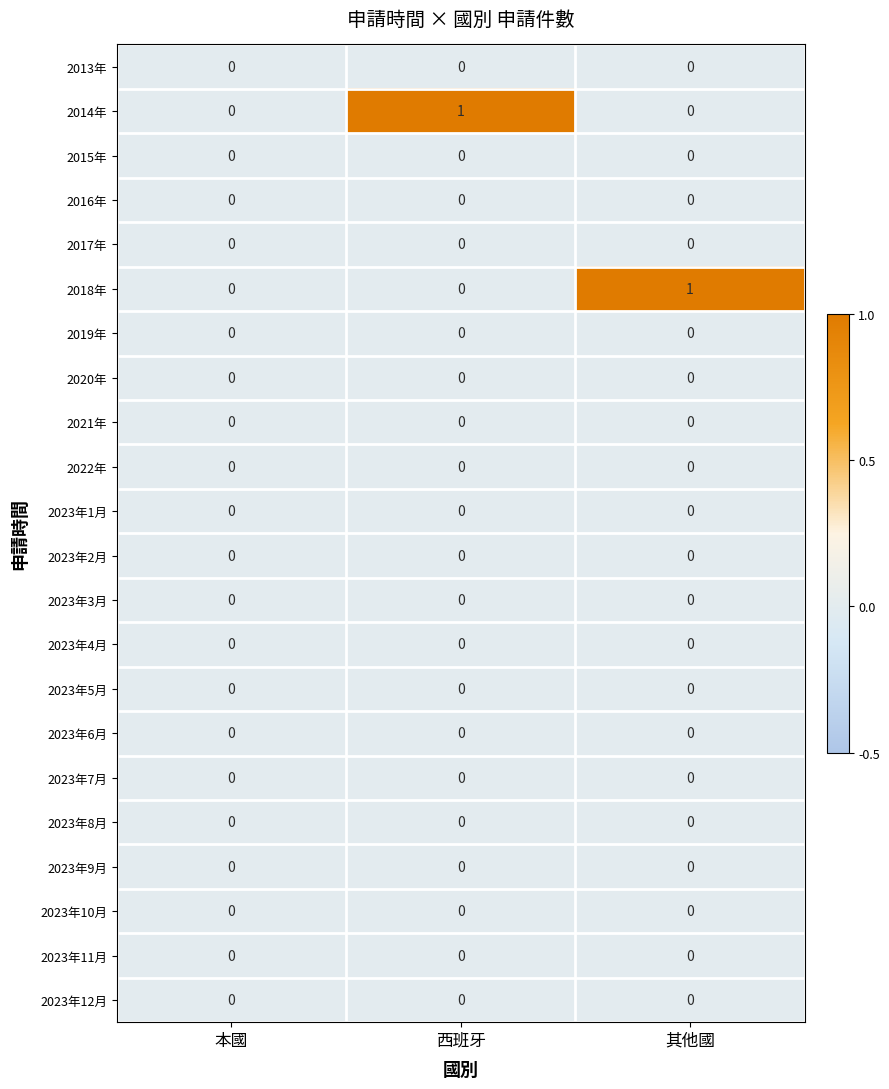

Is the value of 2014年 at 西班牙 greater than the value of 2023年10月 at 本國?

Yes